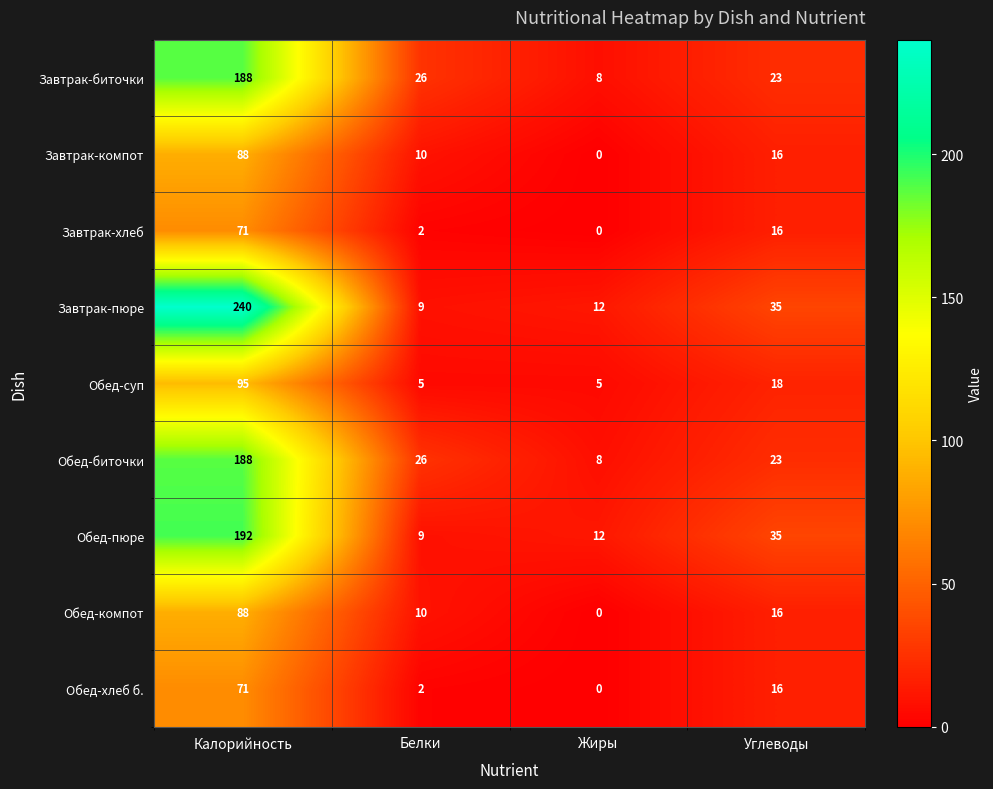

Which category has the highest value in the Завтрак-пюре series?

Калорийность